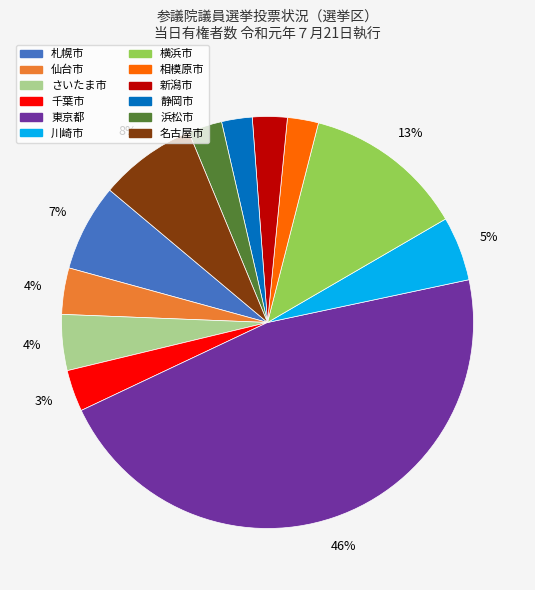

Combined, do 仙台市 and 千葉市 account for over 50%?

No